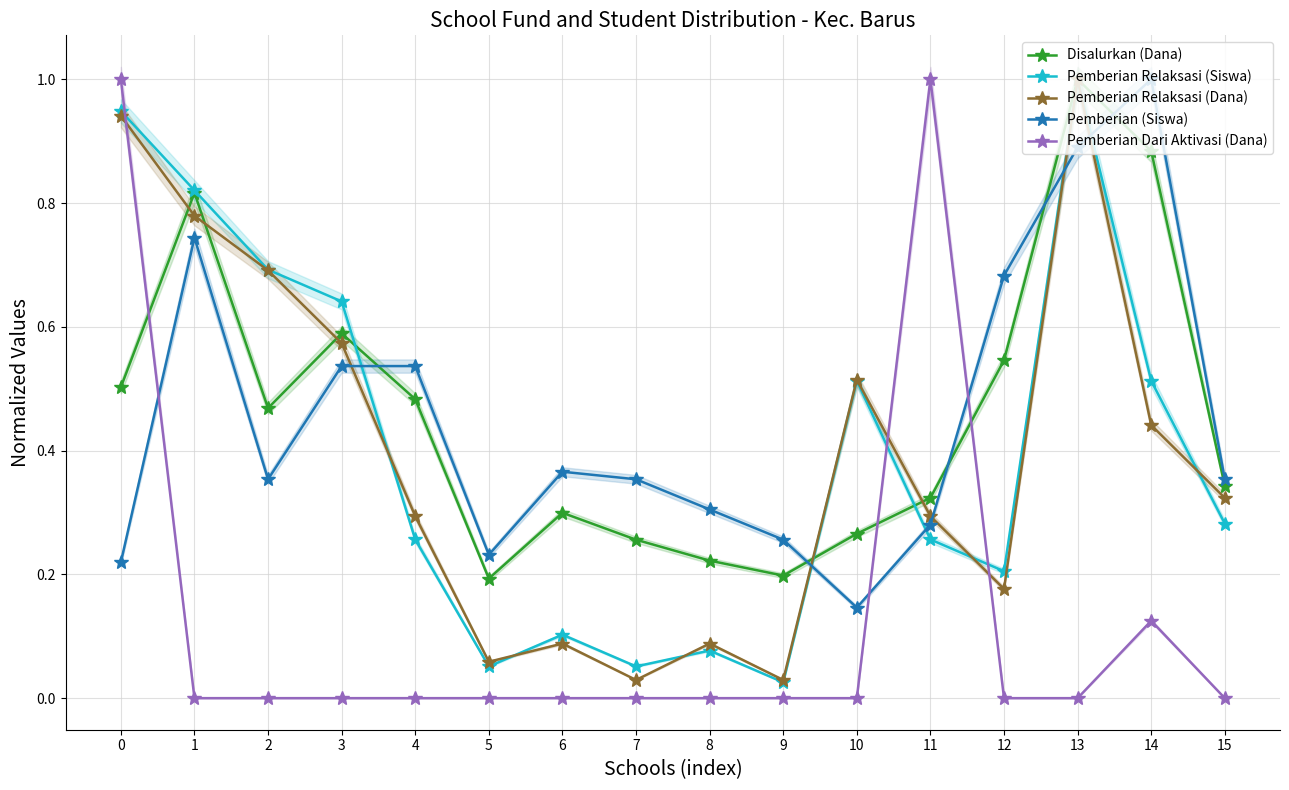

The value of Pemberian Relaksasi (Siswa) at 9 is 0.0. True or false?

False